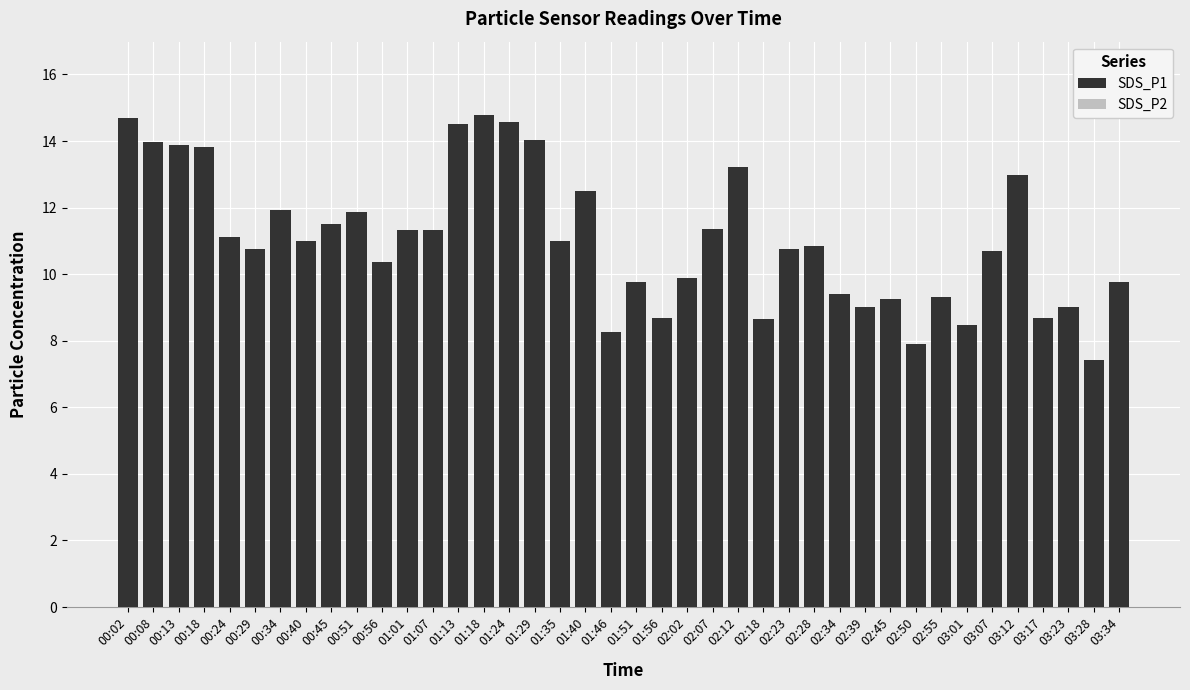

What position from the right is 00:18?

37